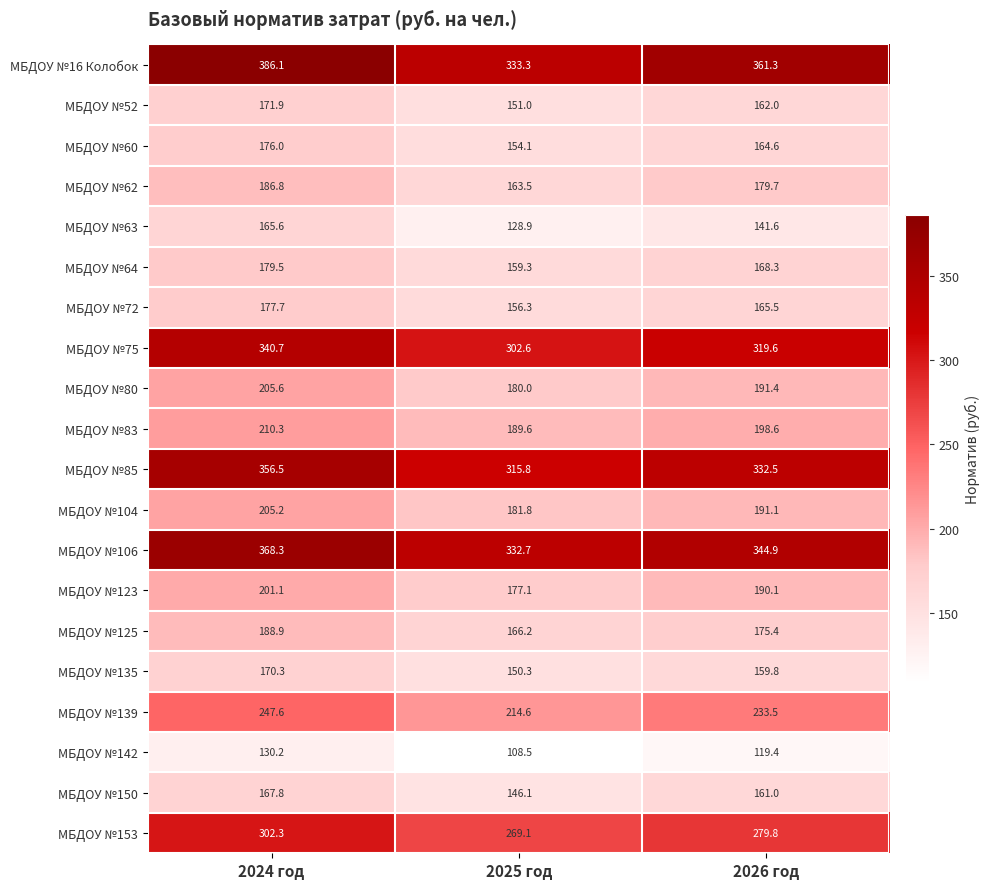

Which series changed the most between 2024 год and 2026 год?

МБДОУ №16 Колобок